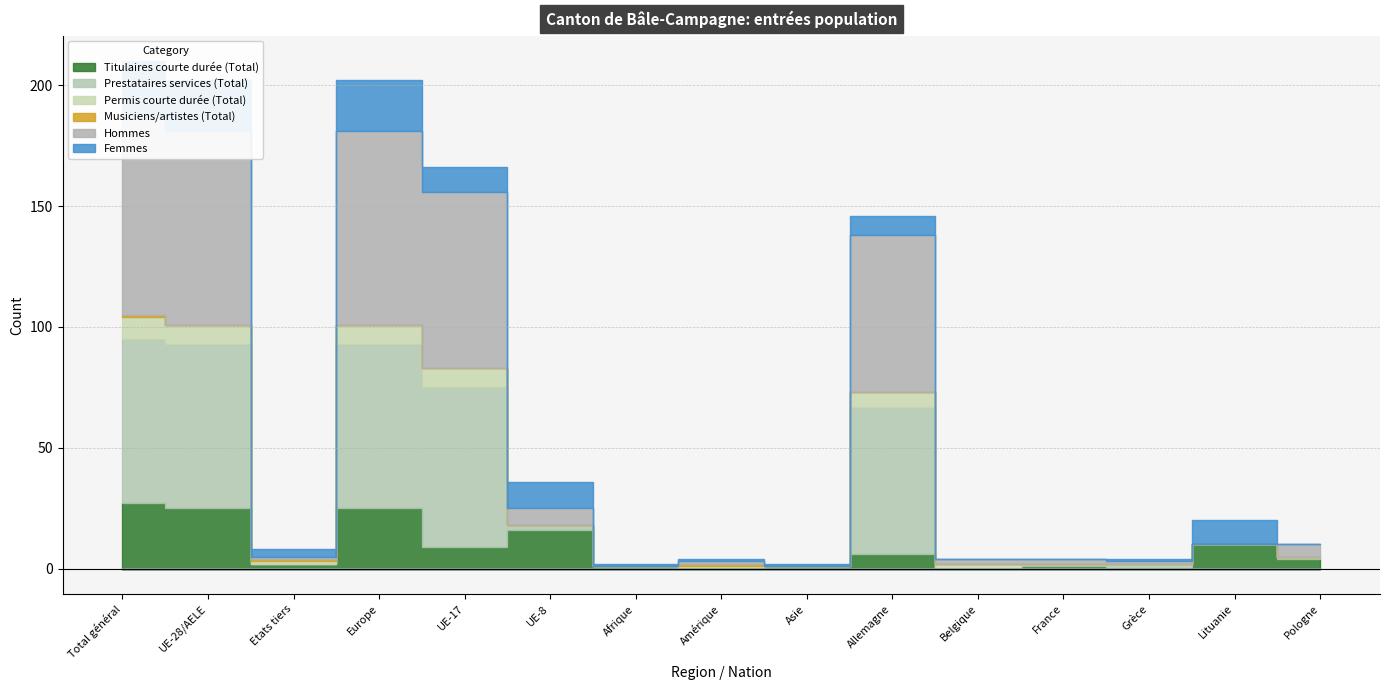

Which series has the largest range (max minus min)?

Hommes